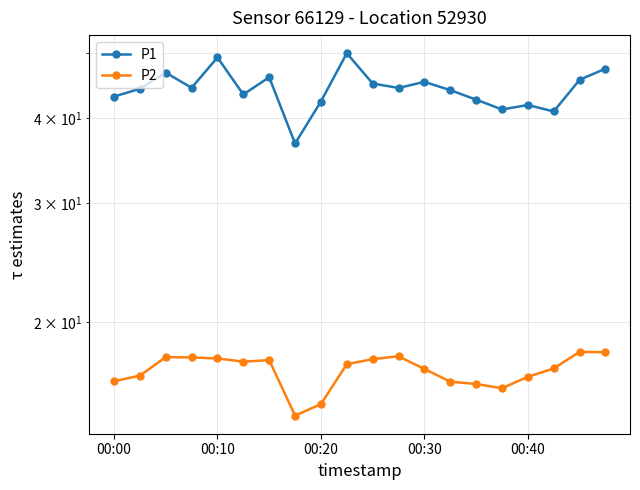

True or false: P1 and P2 cross at least once.

False